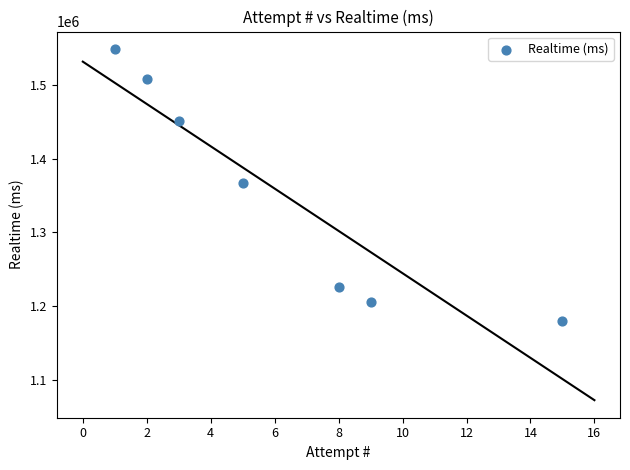

What is the average X value?

6